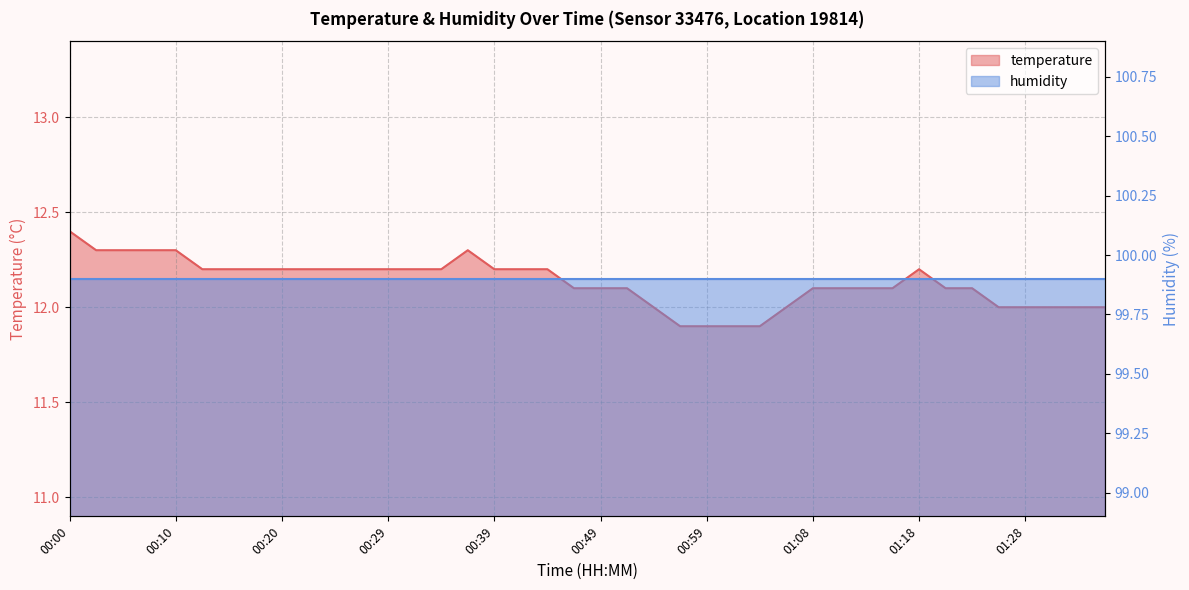

True or false: the data has more than 2 interior local peaks.

False